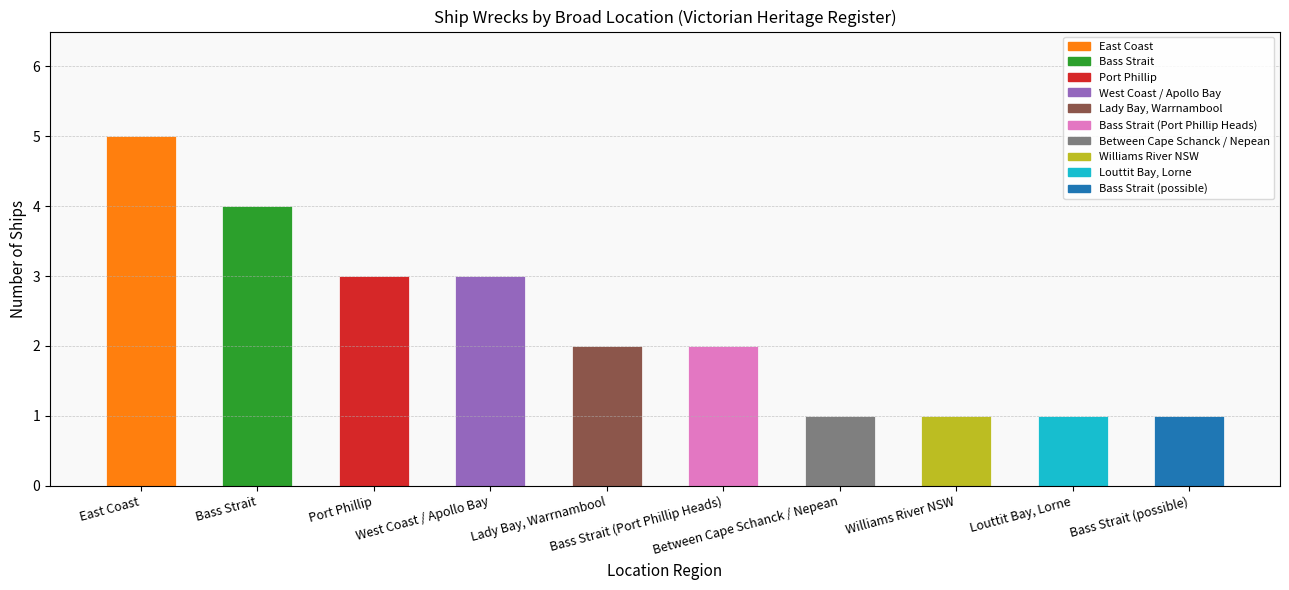

What is the difference between the second highest and second lowest values?

3